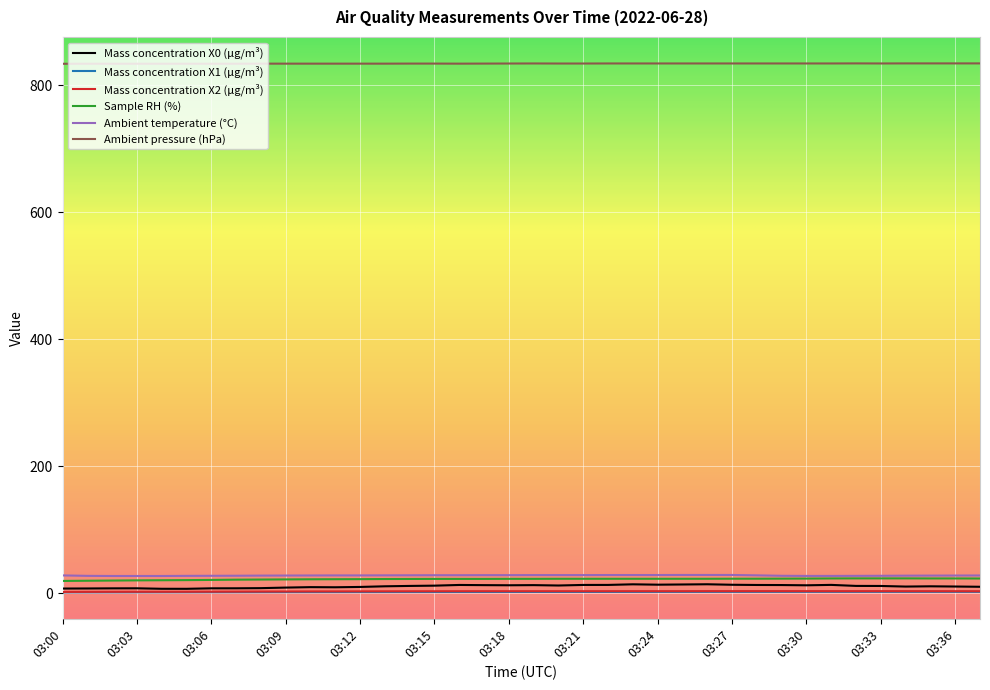

What is the greatest value displayed?

834.4